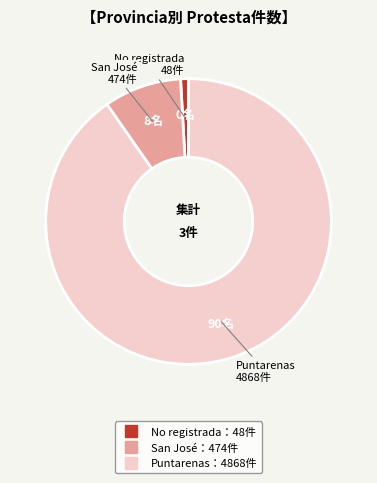

Is there a majority slice in this chart?

Yes